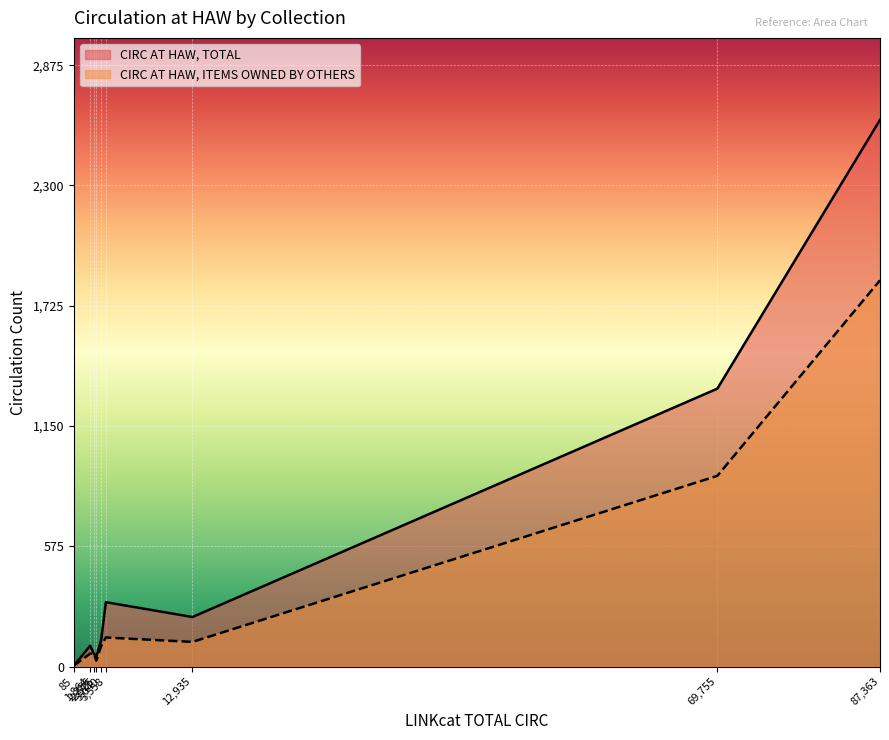

Count the number of data series in this chart.

2